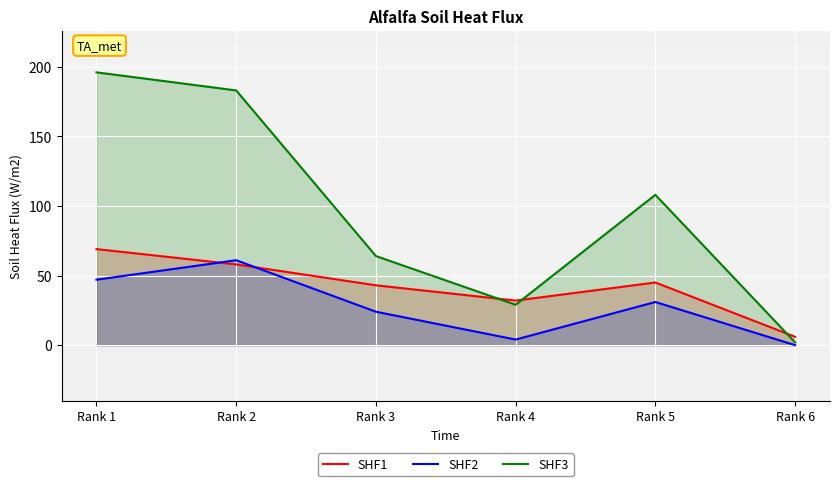

Reading left to right, extract all data points from this chart.

SHF1: Rank 1=69	Rank 2=58	Rank 3=43	Rank 4=32	Rank 5=45	Rank 6=6
SHF2: Rank 1=47	Rank 2=61	Rank 3=24	Rank 4=4	Rank 5=31	Rank 6=0
SHF3: Rank 1=196	Rank 2=183	Rank 3=64	Rank 4=29	Rank 5=108	Rank 6=2